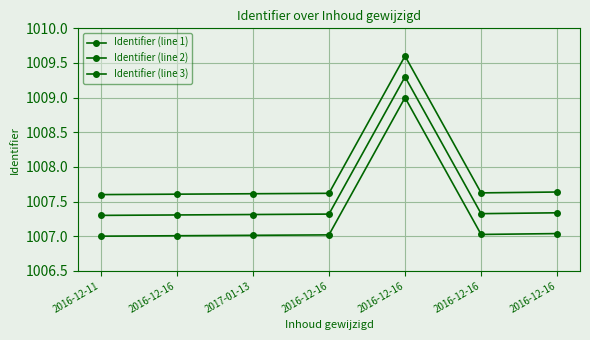

Which category has the highest value in the Identifier (line 1) series?

2016-12-16